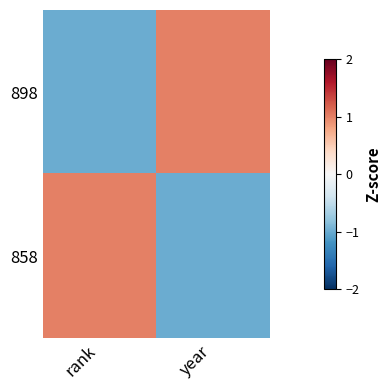

Reading right to left, transcribe all the data shown in this chart.

898: year=1	rank=-1
858: year=-1	rank=1